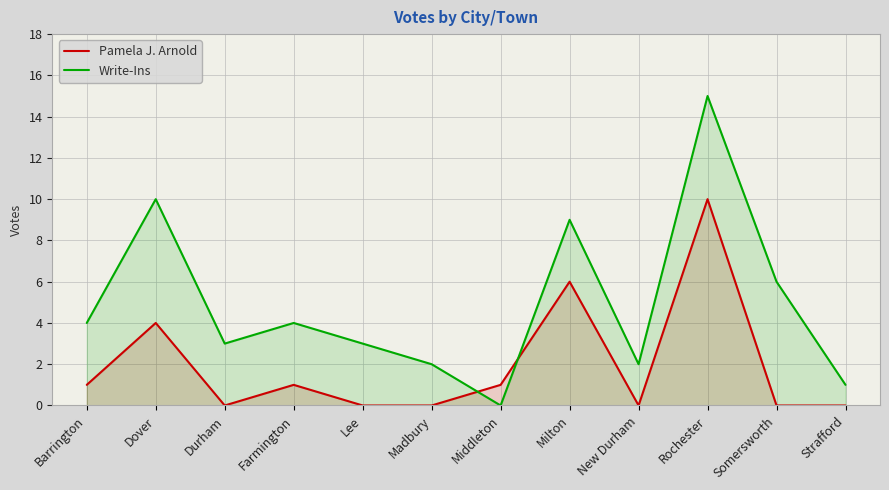

Does the chart display data point markers on the line(s)?

No